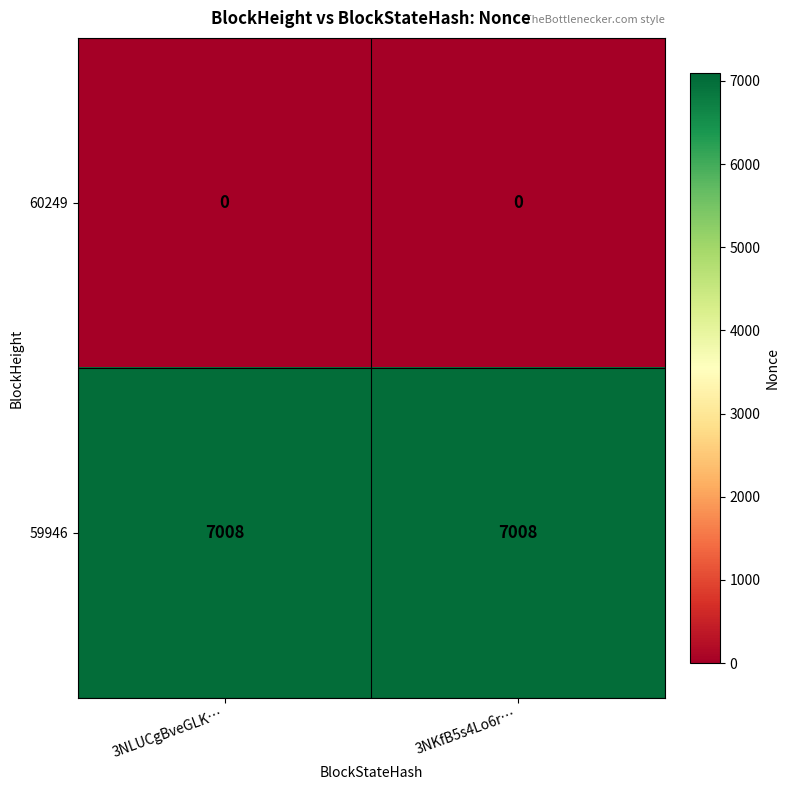

At how many categories does at least one series exceed 2596?

2